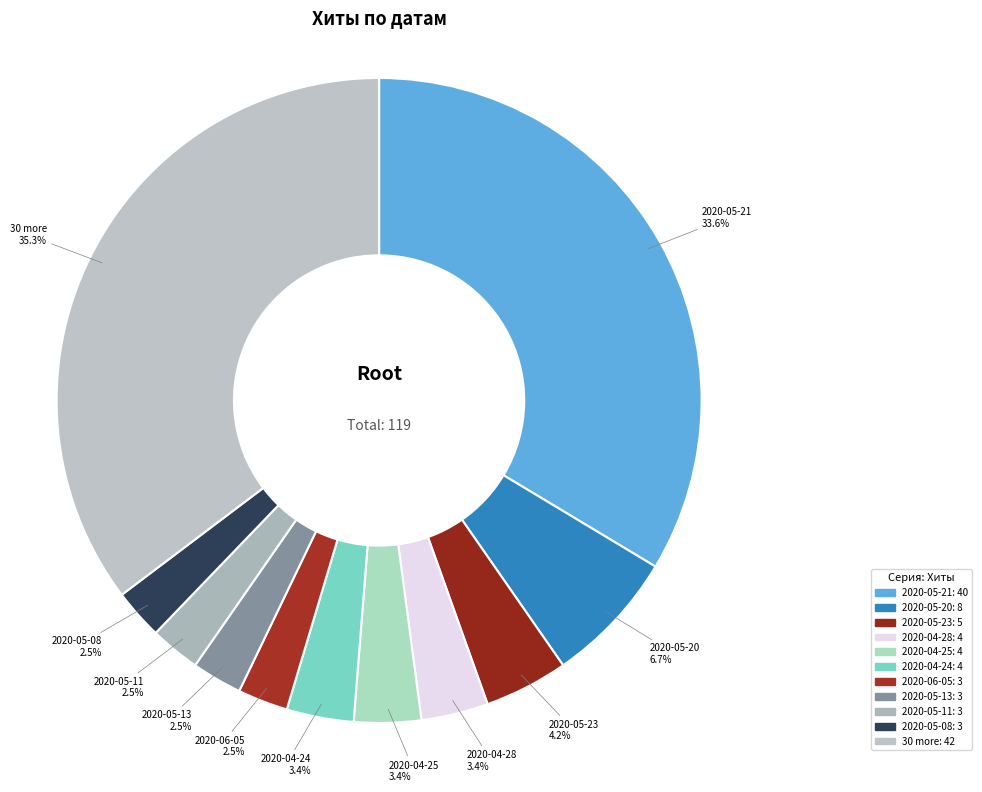

How many slices are in this pie chart?

11